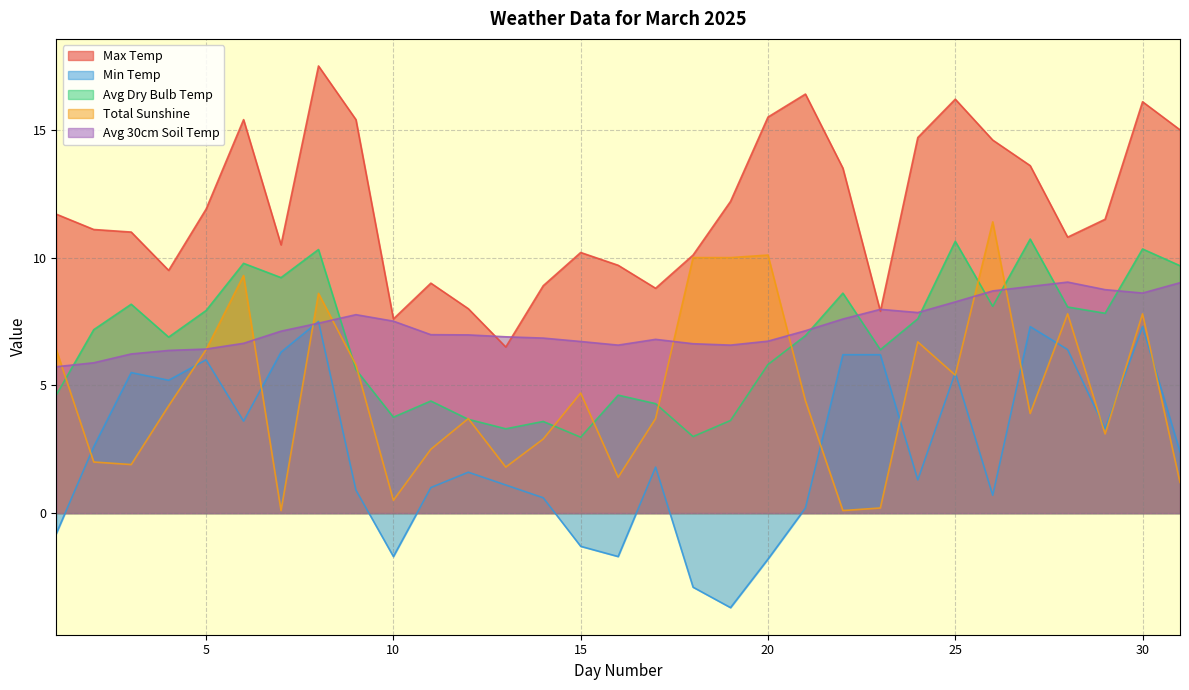

At how many categories does at least one series exceed 2?

31